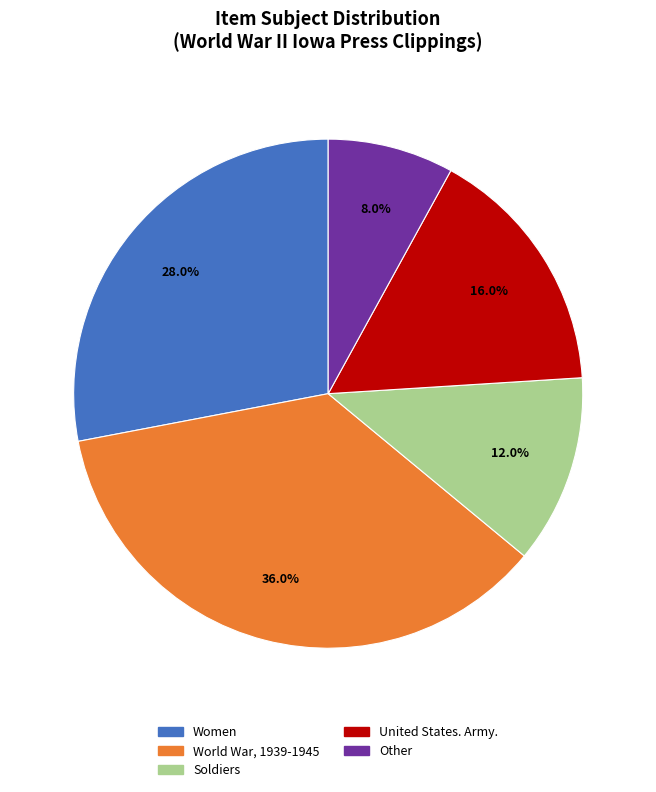

Which category has the biggest portion of the pie?

World War, 1939-1945